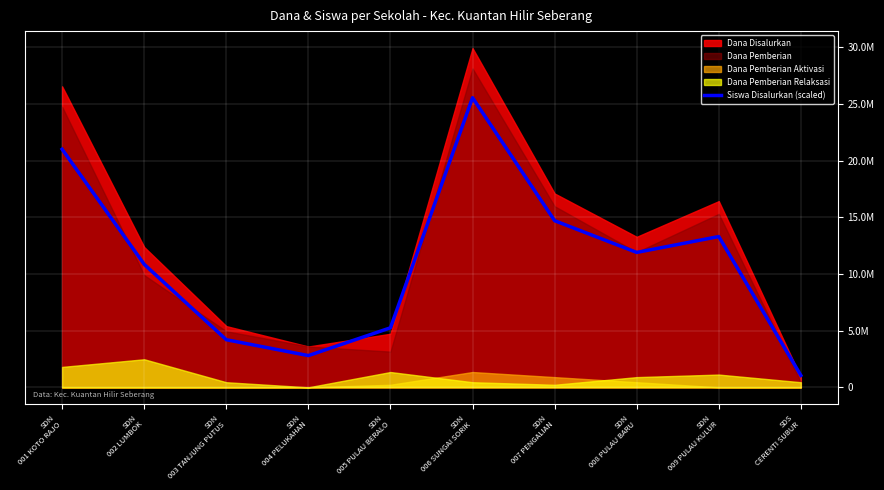

What is the smallest value displayed?

1050000